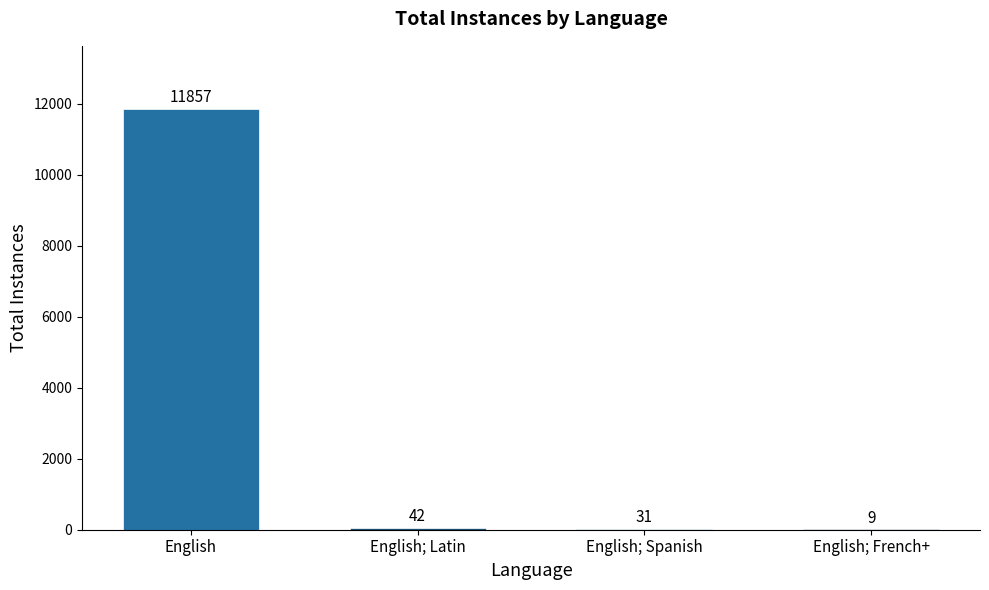

True or false: the data shows 31 at English; Spanish.

True